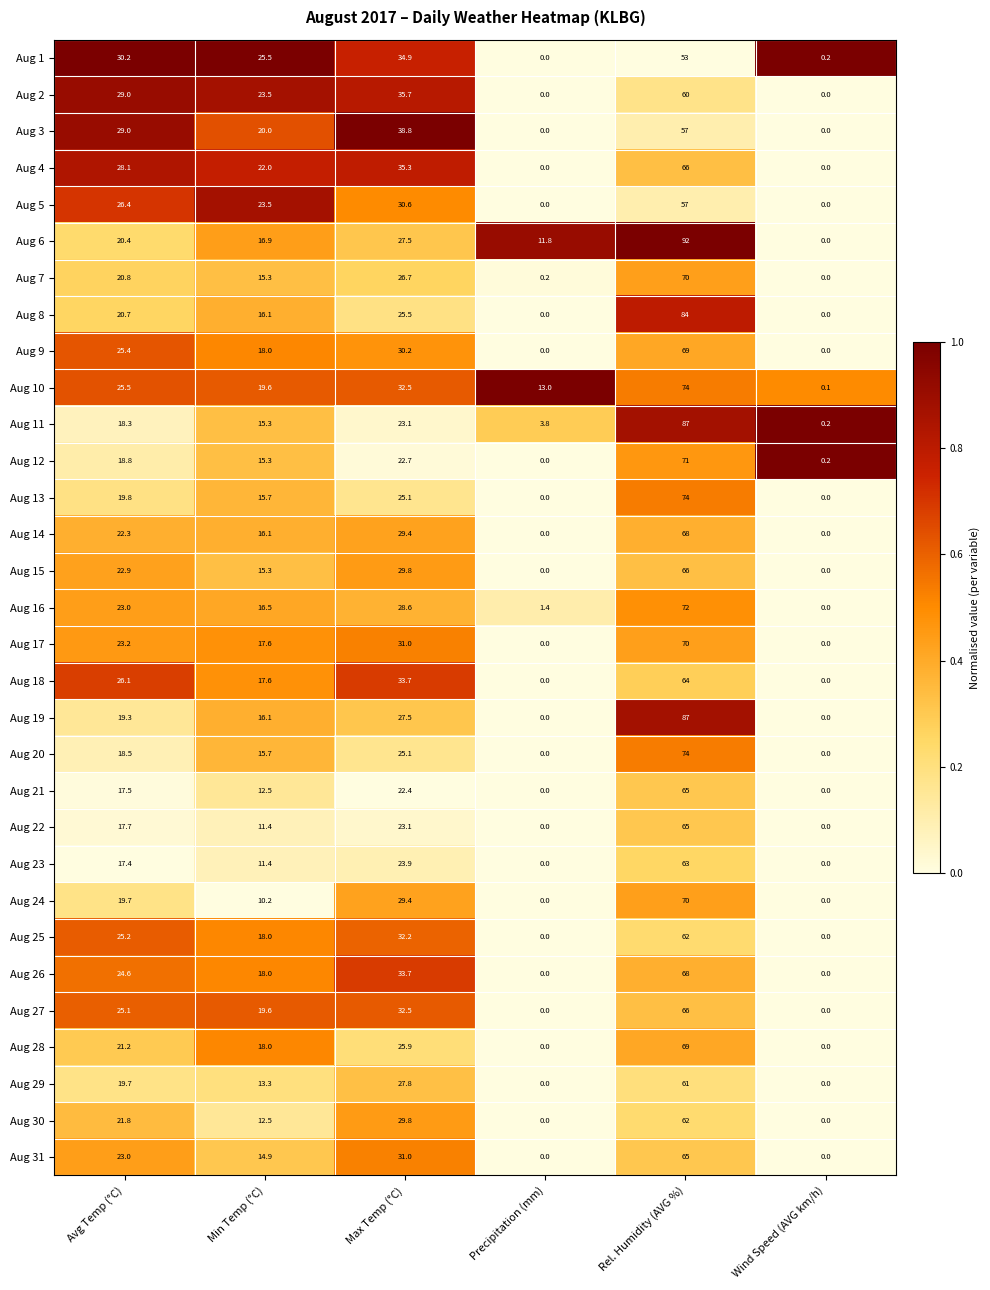

List the labels in order of Aug 11 value, smallest first.

Wind Speed (AVG km/h), Precipitation (mm), Min Temp (°C), Avg Temp (°C), Max Temp (°C), Rel. Humidity (AVG %)